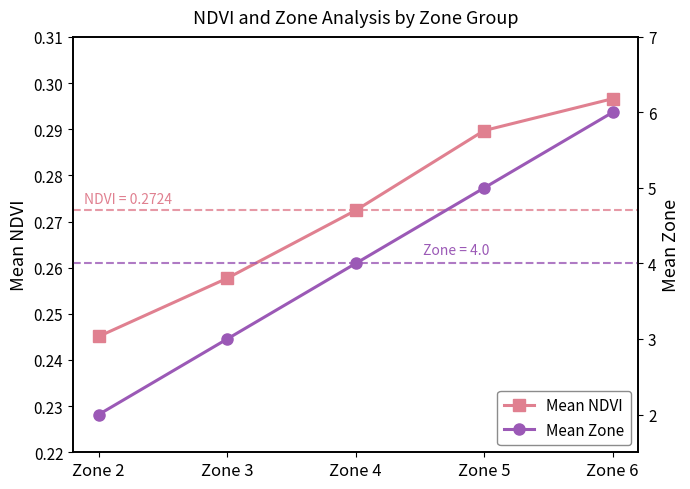

What is the difference between the highest and lowest values at Zone 5?

4.7